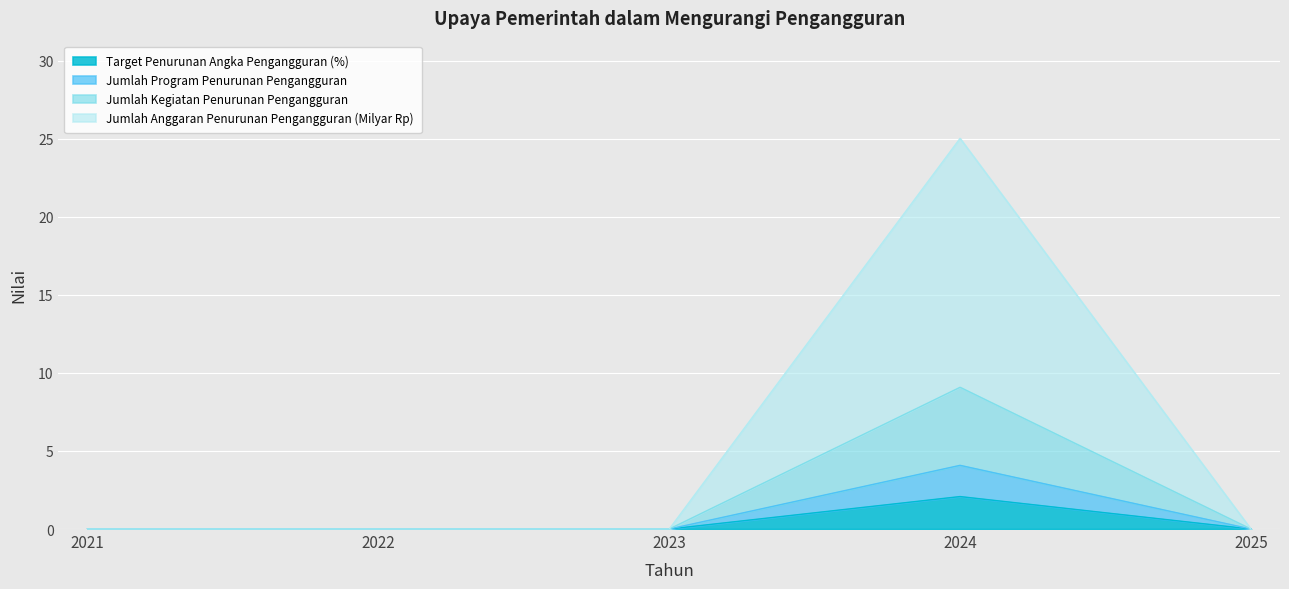

True or false: Jumlah Anggaran Penurunan Pengangguran (Milyar Rp) and Jumlah Program Penurunan Pengangguran cross at least once.

False